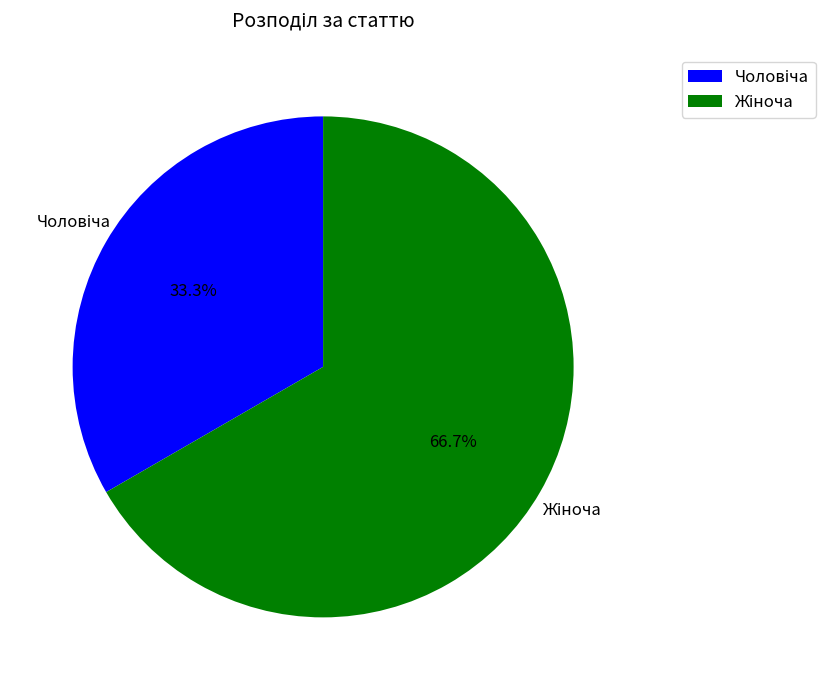

Is there any slice that represents more than half of the pie?

Yes